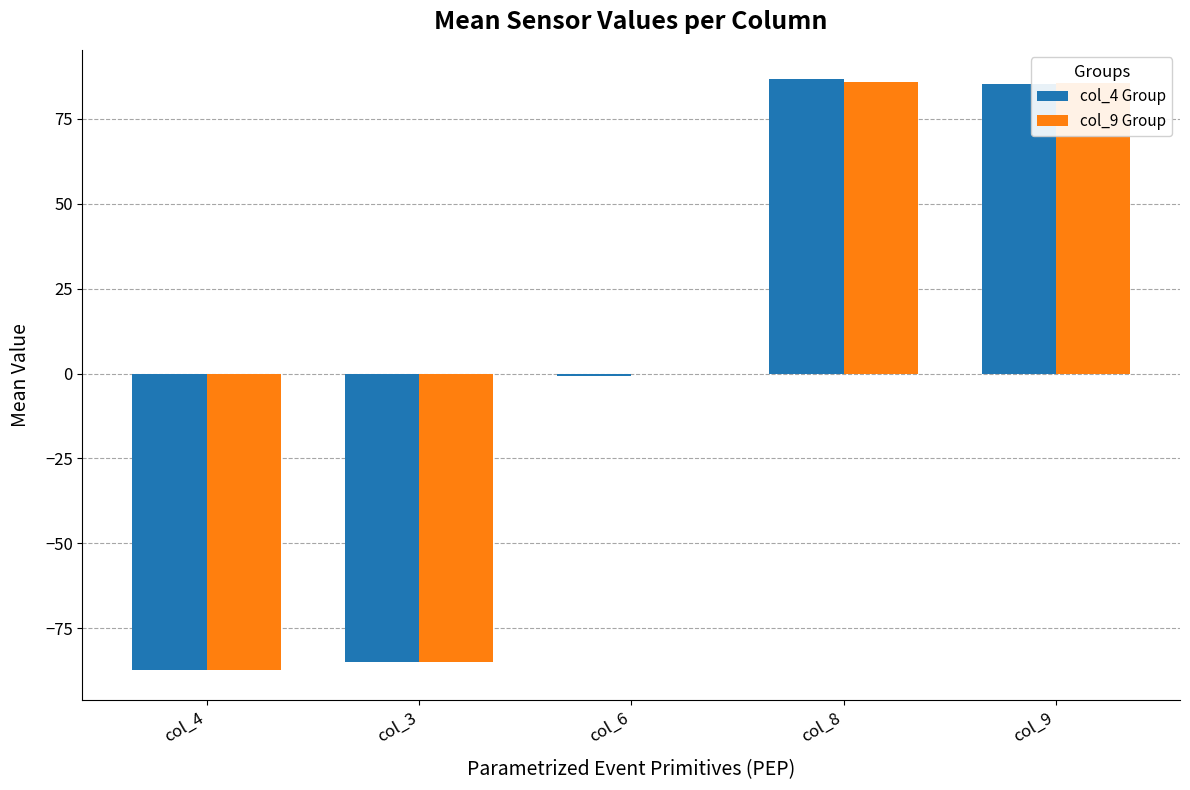

What is the total value across all series at col_4?

-174.6